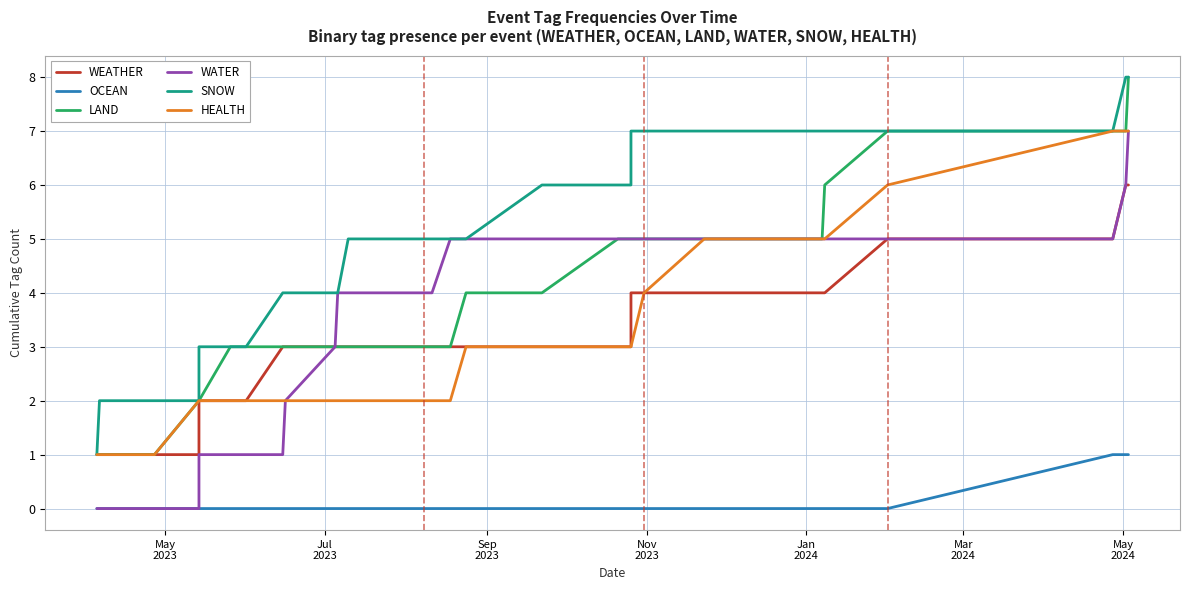

Reading left to right, extract all data points from this chart.

WEATHER: 1	1	1	1	2	2	2	3	3	3	3	3	3	3	3	3	3	3	3	3	3	4	4	4	4	4	5	5	6	6
OCEAN: 0	0	0	0	0	0	0	0	0	0	0	0	0	0	0	0	0	0	0	0	0	0	0	0	0	0	0	1	1	1
LAND: 1	1	1	2	2	3	3	3	3	3	3	3	3	3	3	3	4	4	5	5	5	5	5	5	5	6	7	7	7	8
WATER: 0	0	0	0	1	1	1	1	2	3	4	4	4	4	4	5	5	5	5	5	5	5	5	5	5	5	5	5	6	7
SNOW: 1	2	2	2	3	3	3	4	4	4	4	5	5	5	5	5	5	6	6	6	7	7	7	7	7	7	7	7	8	8
HEALTH: 1	1	1	2	2	2	2	2	2	2	2	2	2	2	2	2	3	3	3	3	3	3	4	5	5	5	6	7	7	7